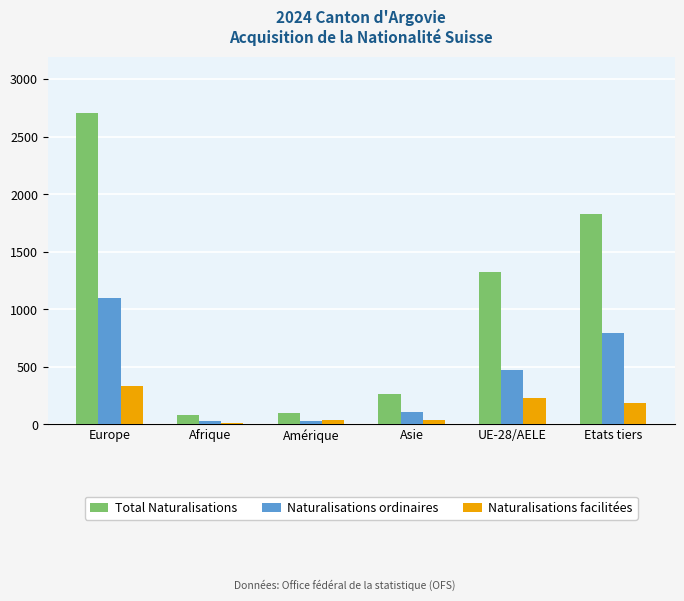

What is the sum of all Naturalisations ordinaires values?

2524